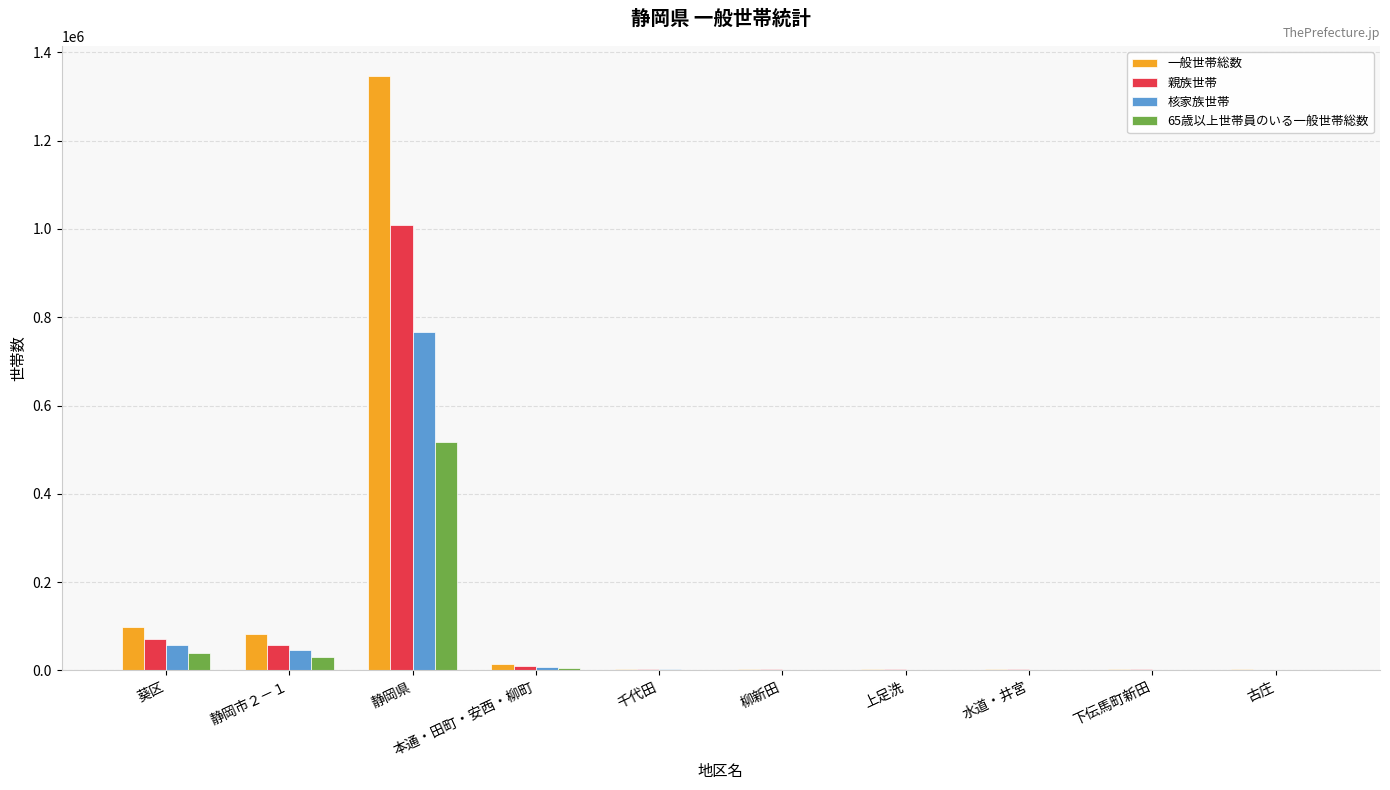

Which series changed the most between 静岡県 and 千代田?

一般世帯総数